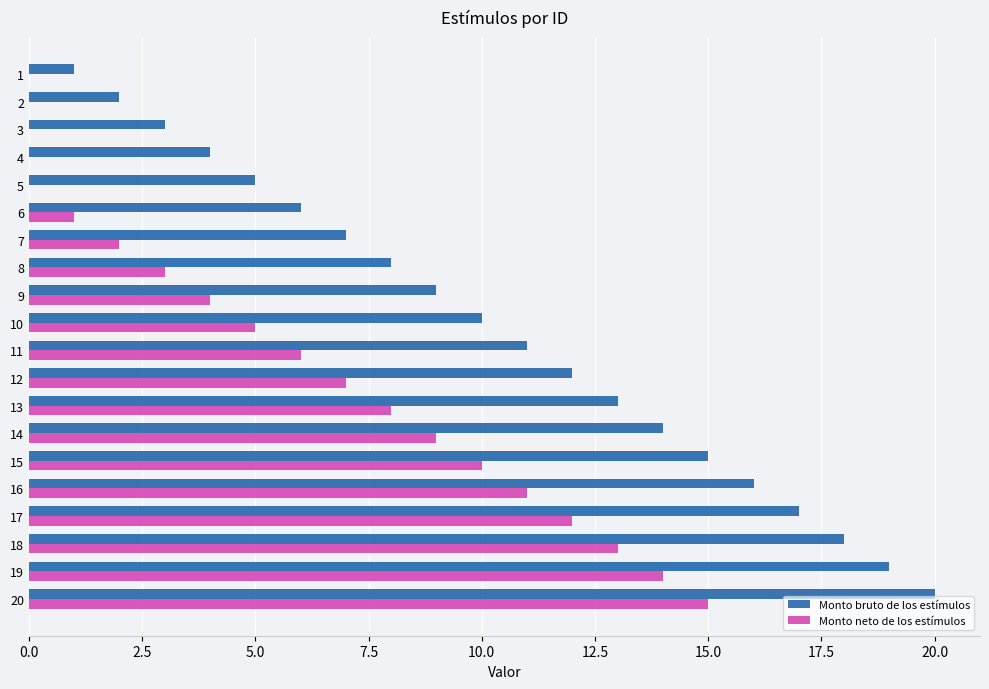

Which label corresponds to the largest value in the chart?

20